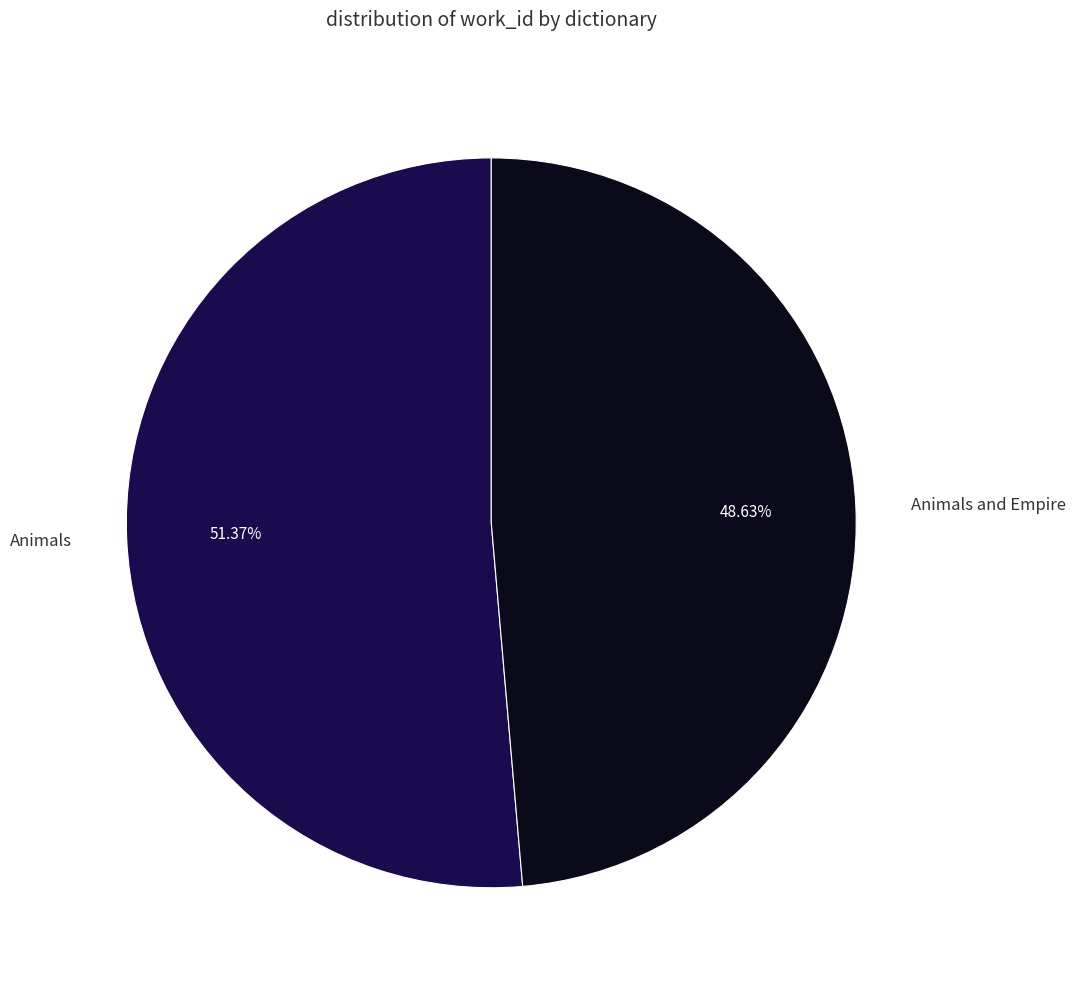

Which category has the smallest portion of the pie?

Animals and Empire